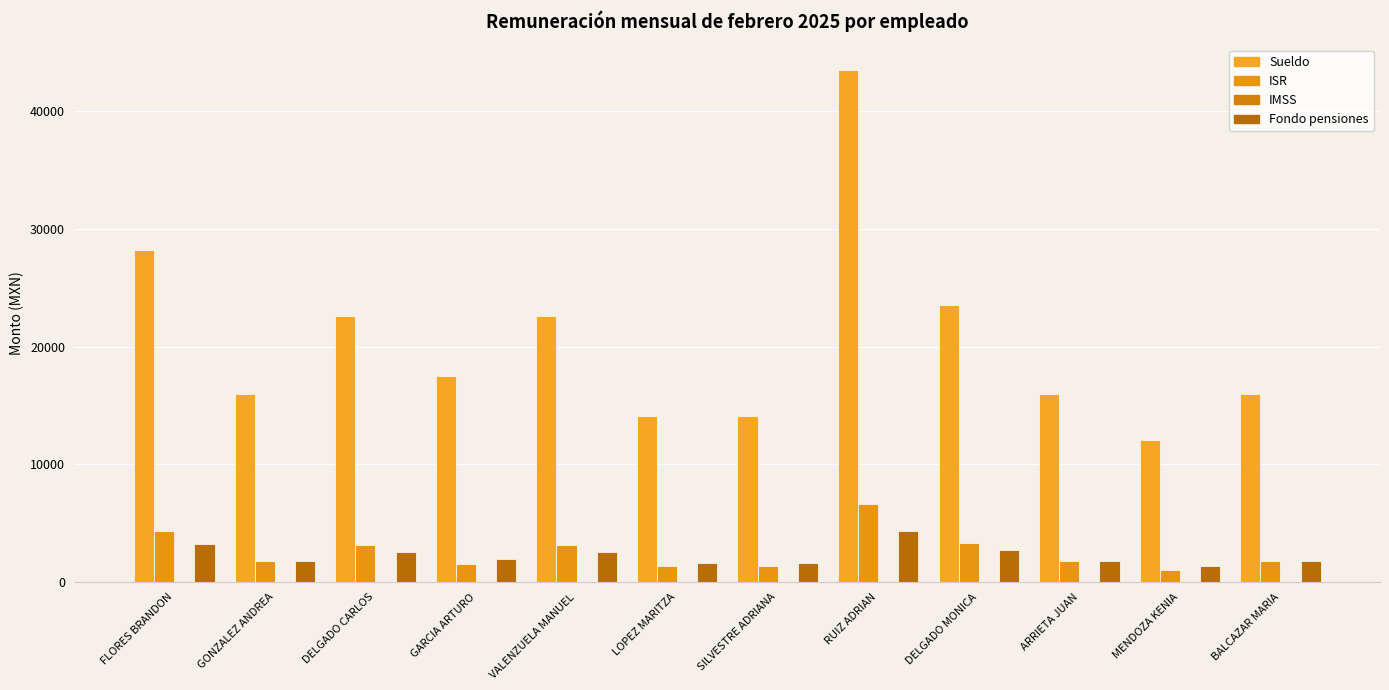

Which series changed the most between SILVESTRE ADRIANA and BALCAZAR MARIA?

Sueldo